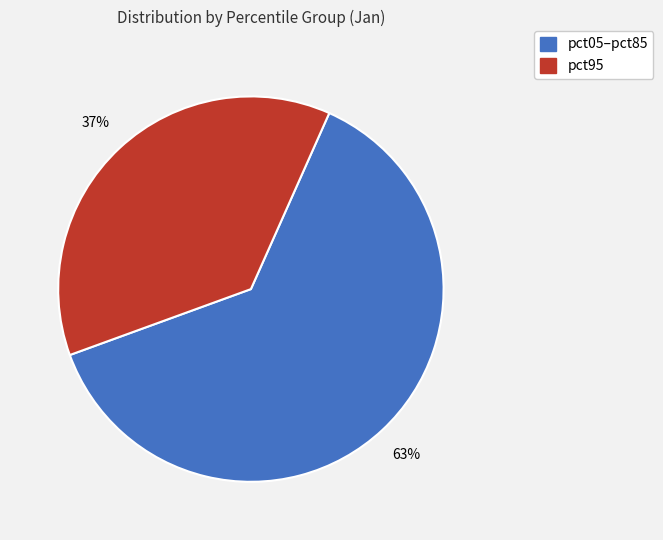

To the nearest percent, what is the average slice percentage?

50%